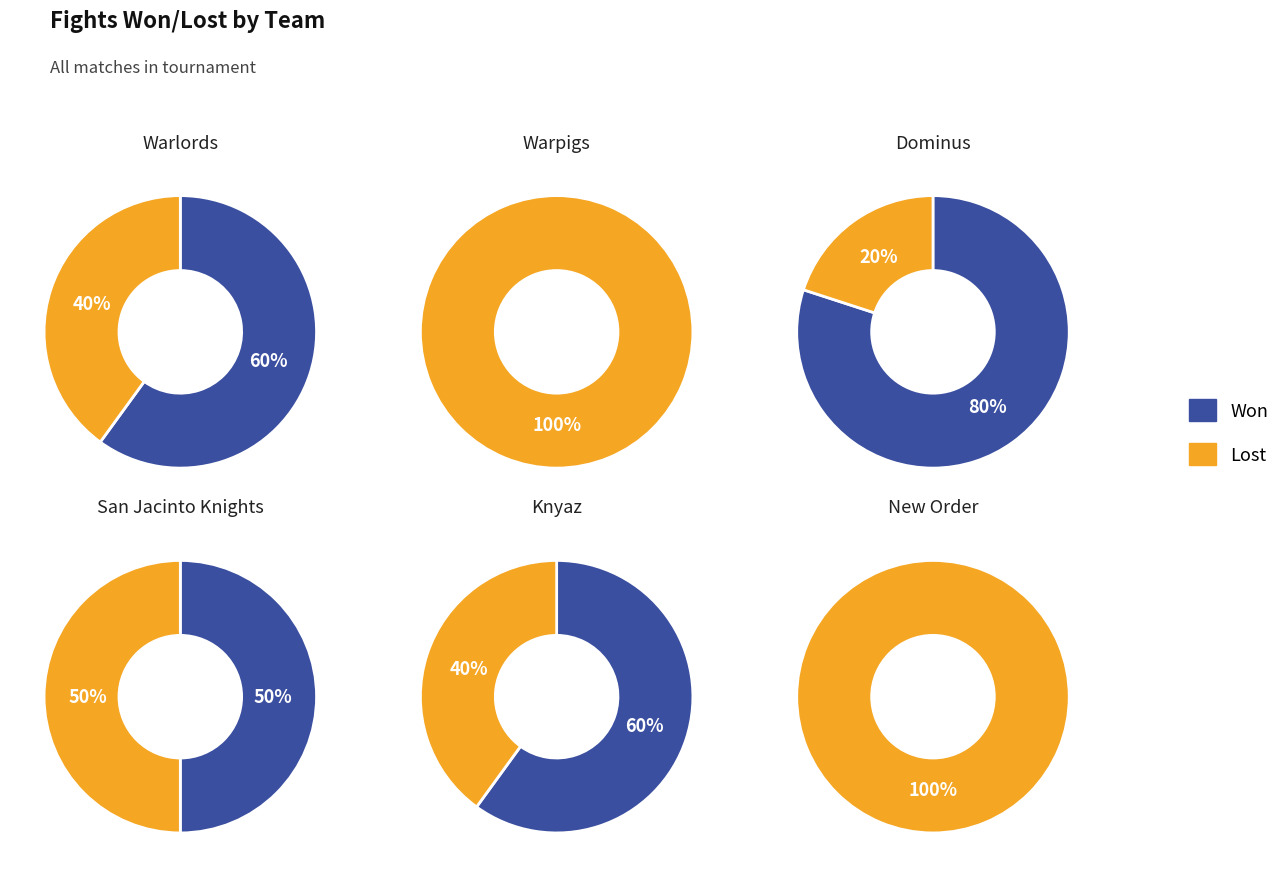

Count the number of slices in the pie.

2